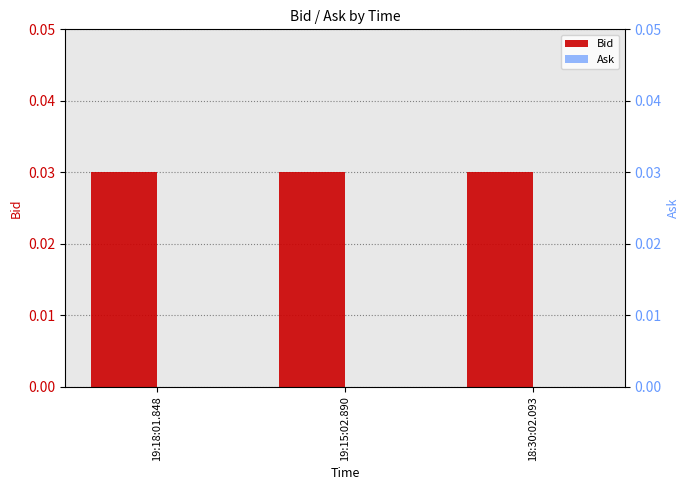

How many data points does each series have?

3